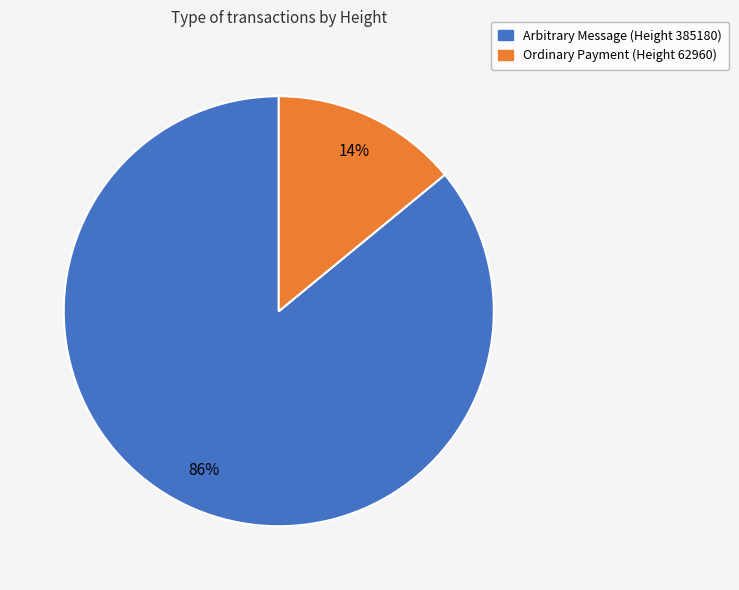

Is there a majority slice in this chart?

Yes